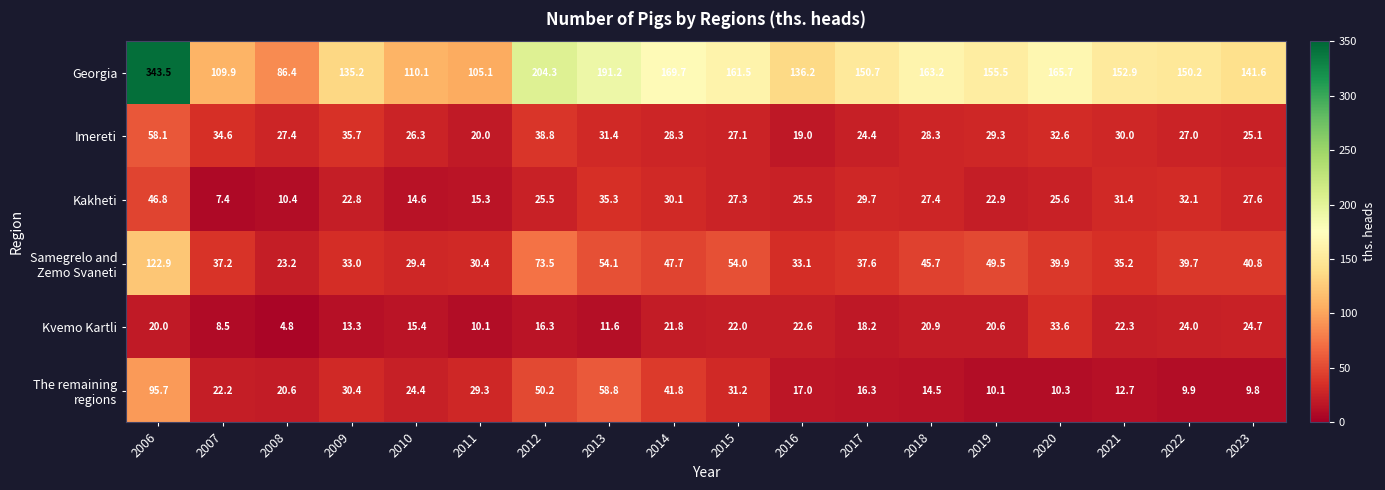

What is the spread (max minus min) of values at 2013?

179.6